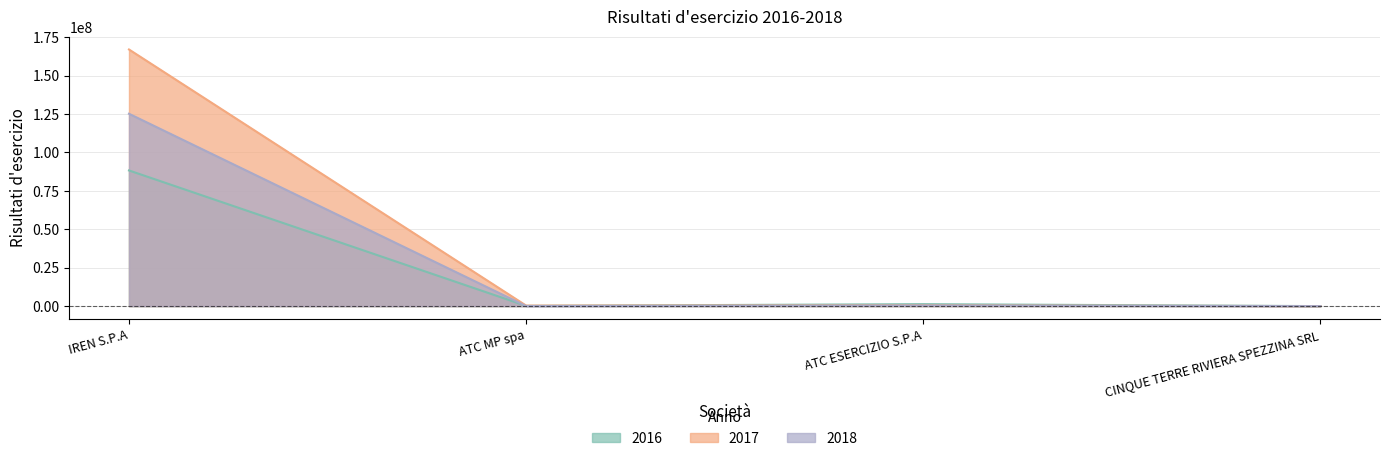

What position from the left is ATC ESERCIZIO S.P.A?

3